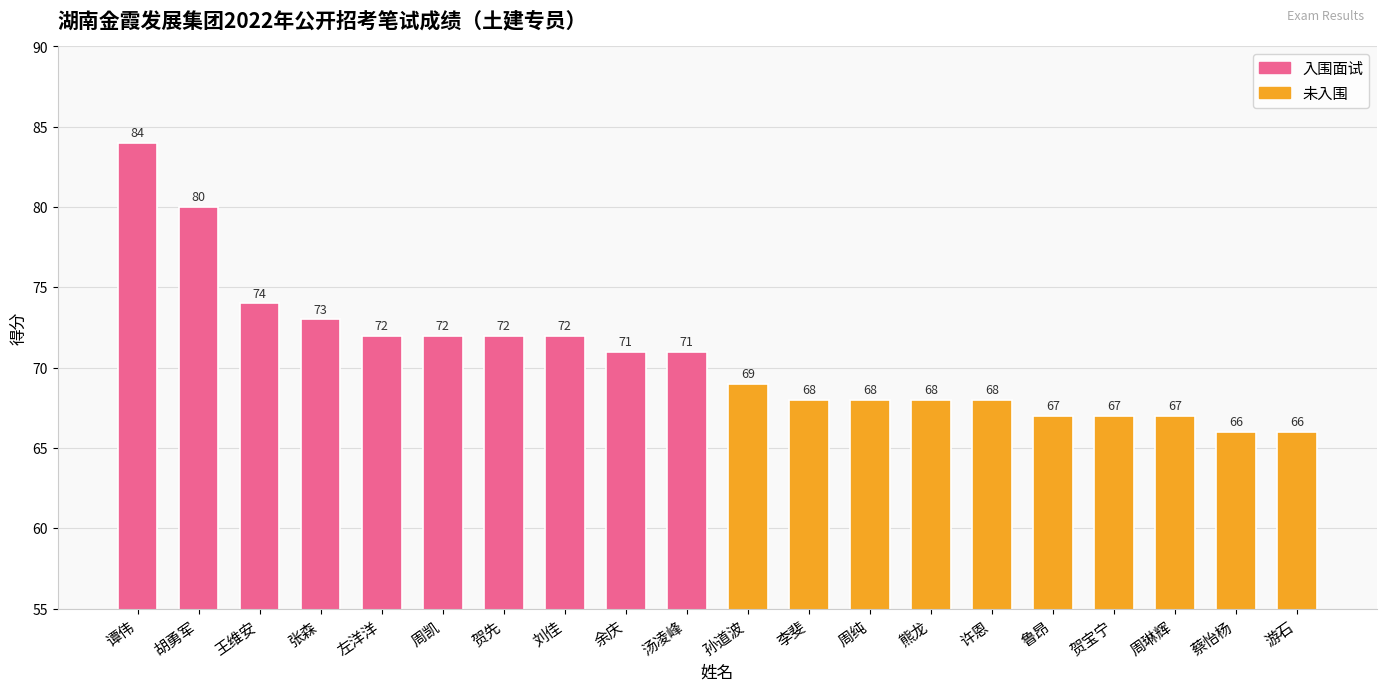

What position from the right is 王维安?

18